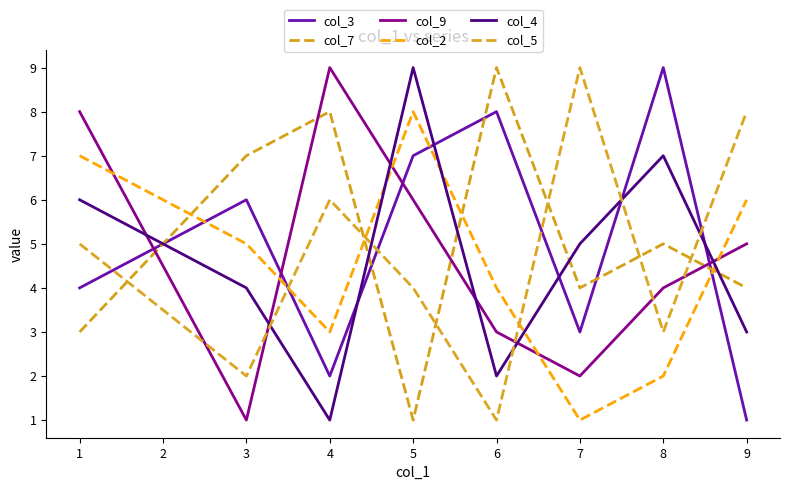

What is the difference between the highest and lowest values at 6?

8